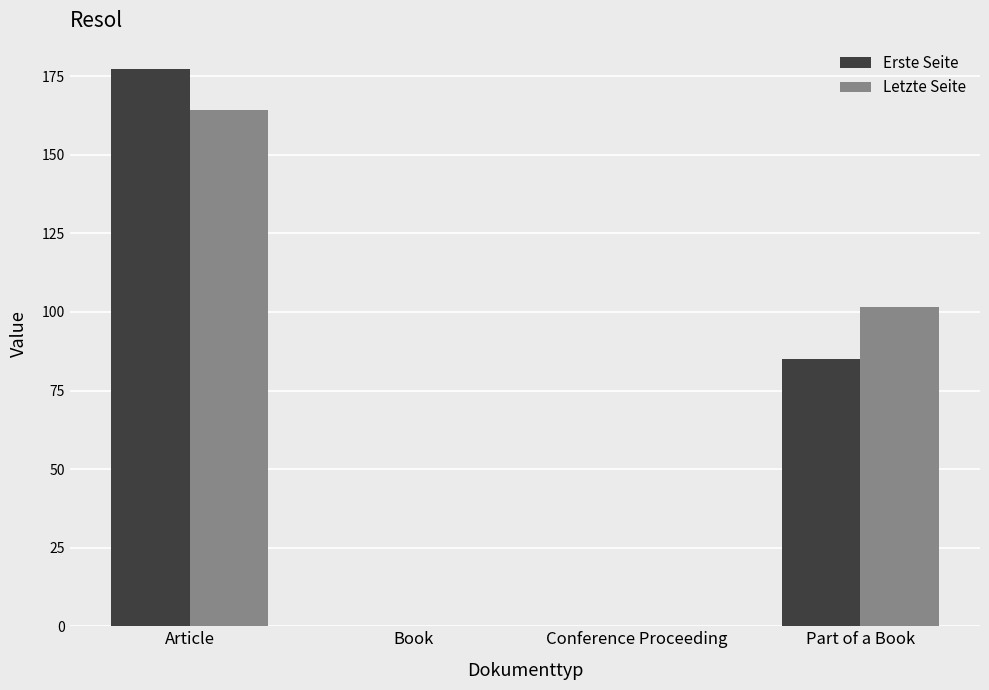

Which series changed the most between Article and Book?

Erste Seite